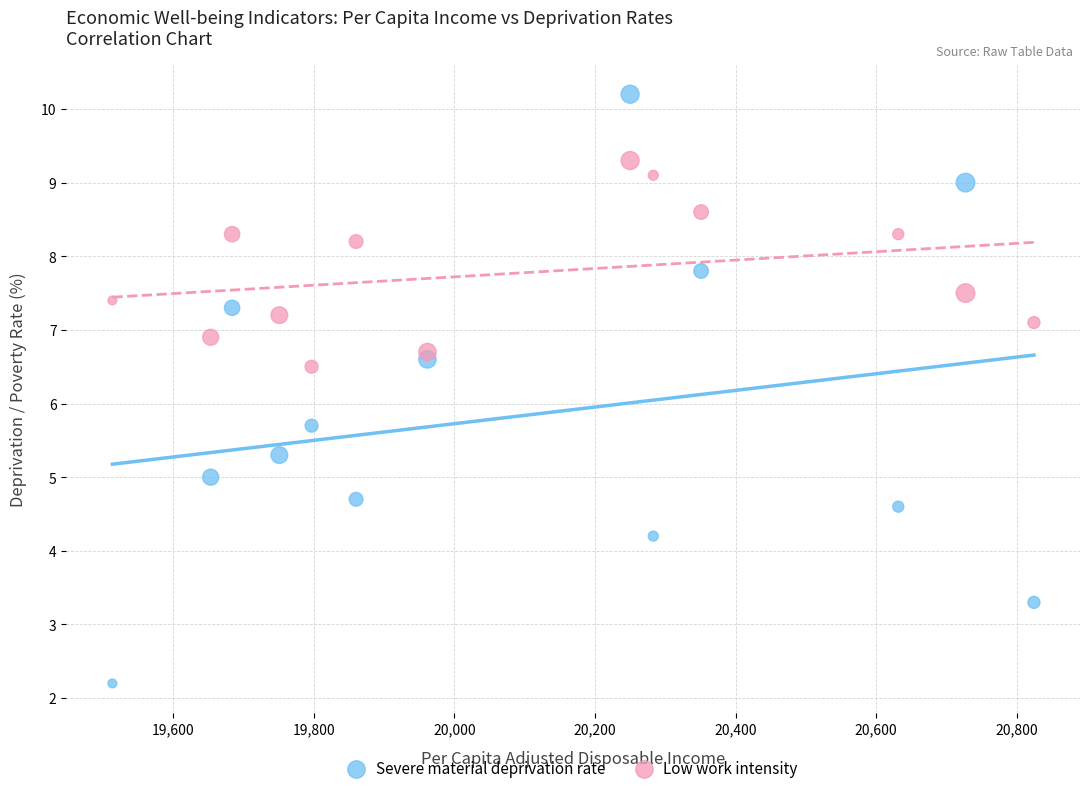

Which series contains the lowest Y value?

Severe material deprivation rate